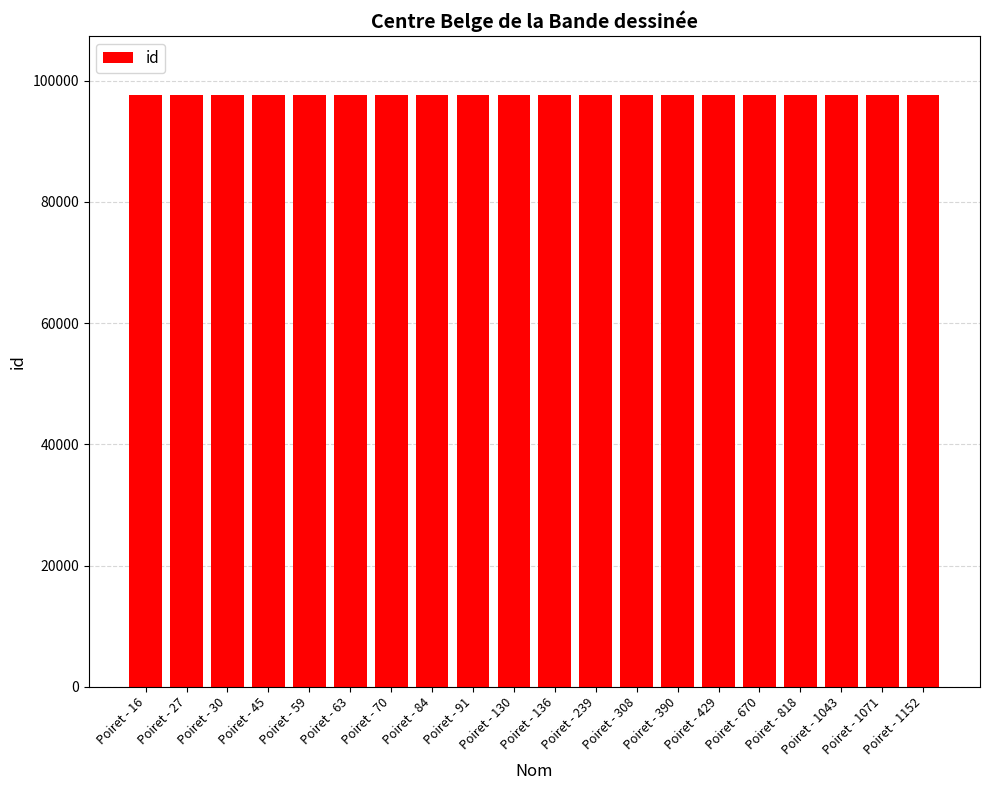

The chart shows a value of 97619 at Poiret - 1043. True or false?

True